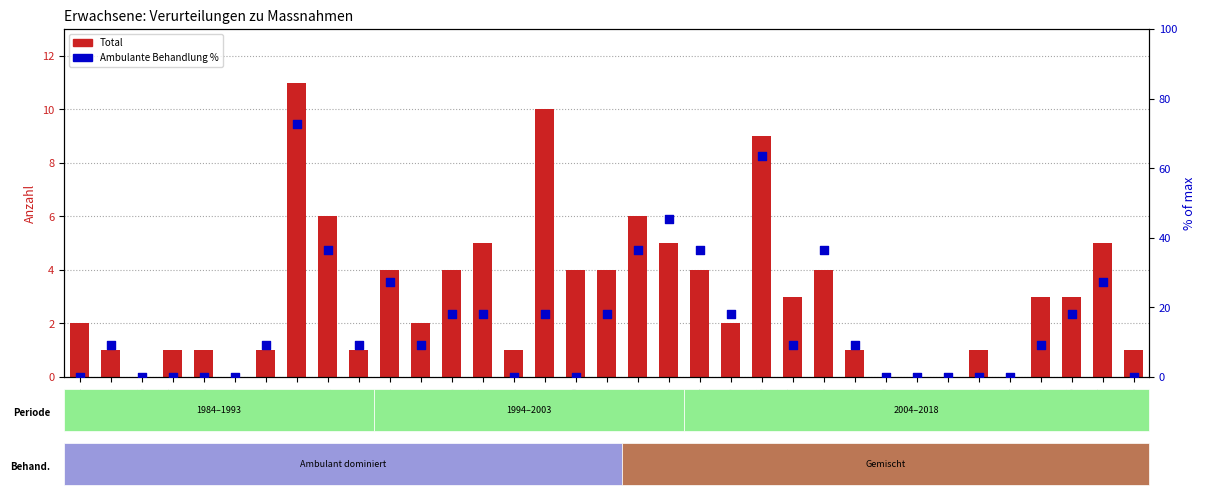

Is the value of Total (Massnahmen) at 2002 greater than the value of Ambulante Behandlung % at 2006?

No